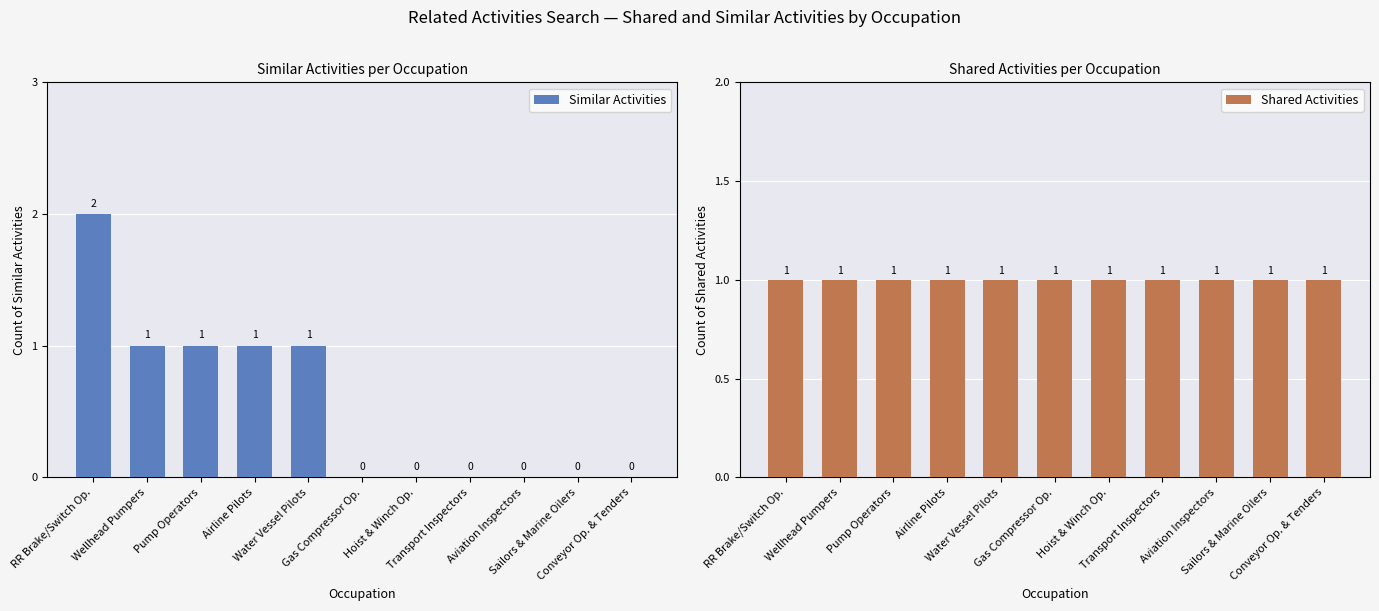

What is the sum of all Similar Activities values?

6